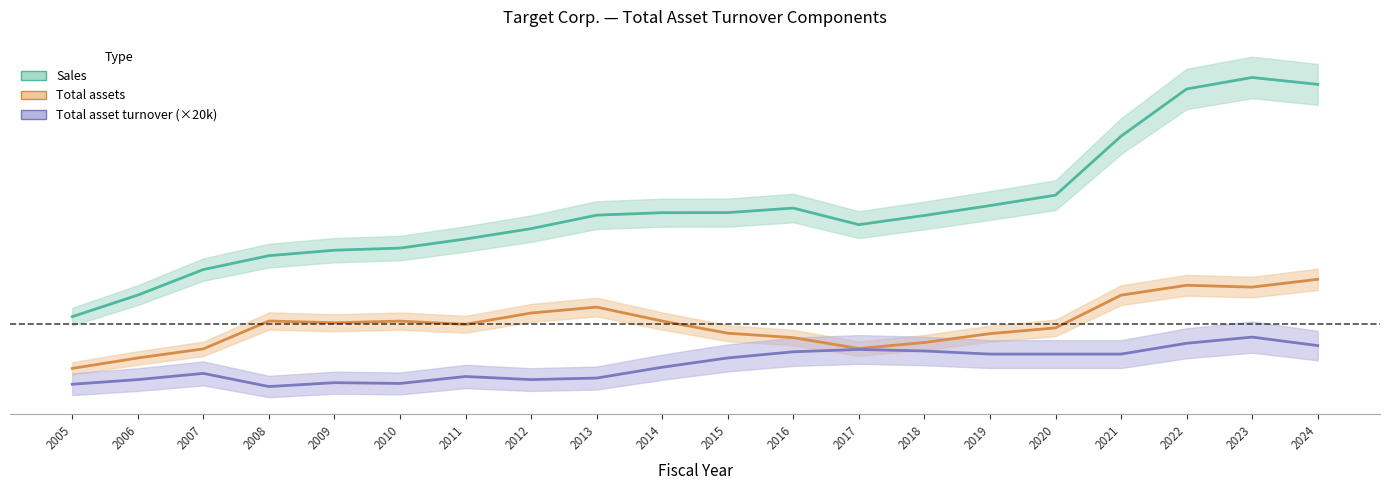

Does the chart have visible grid lines?

No